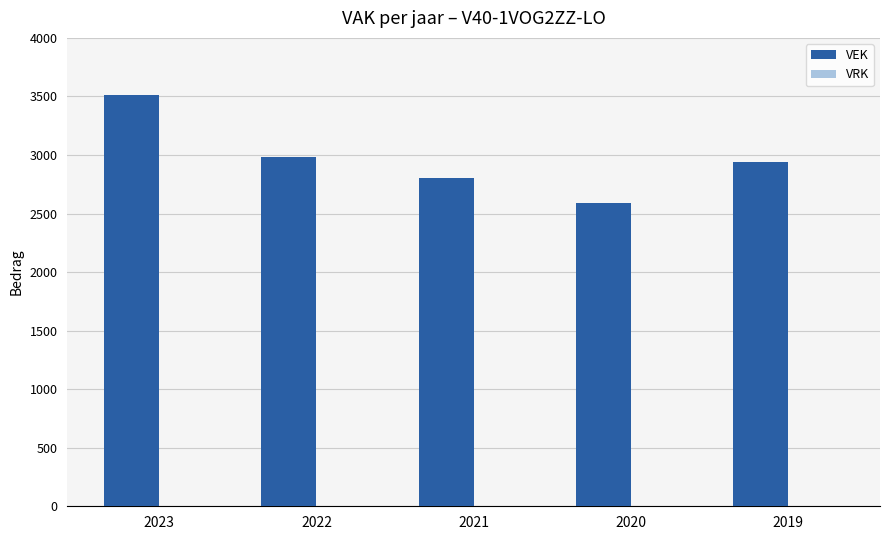

What is the average value?

2966